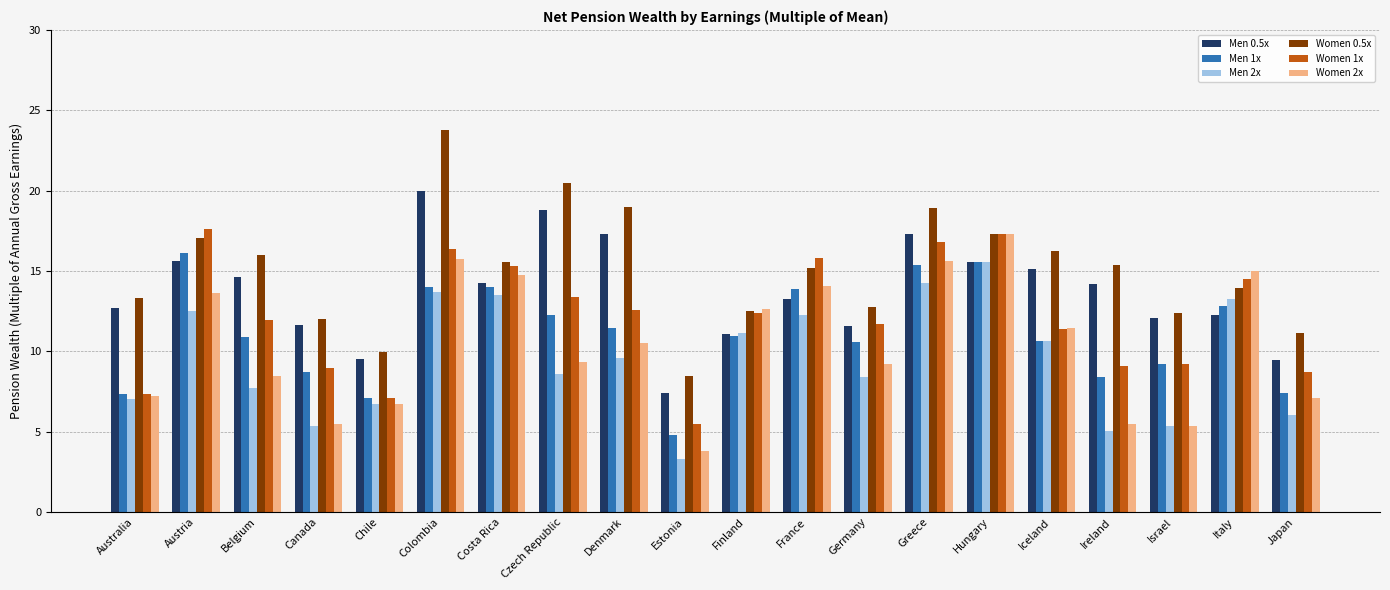

Rank the series by their maximum value, from highest to lowest.

Women 0.5x, Men 0.5x, Women 1x, Women 2x, Men 1x, Men 2x